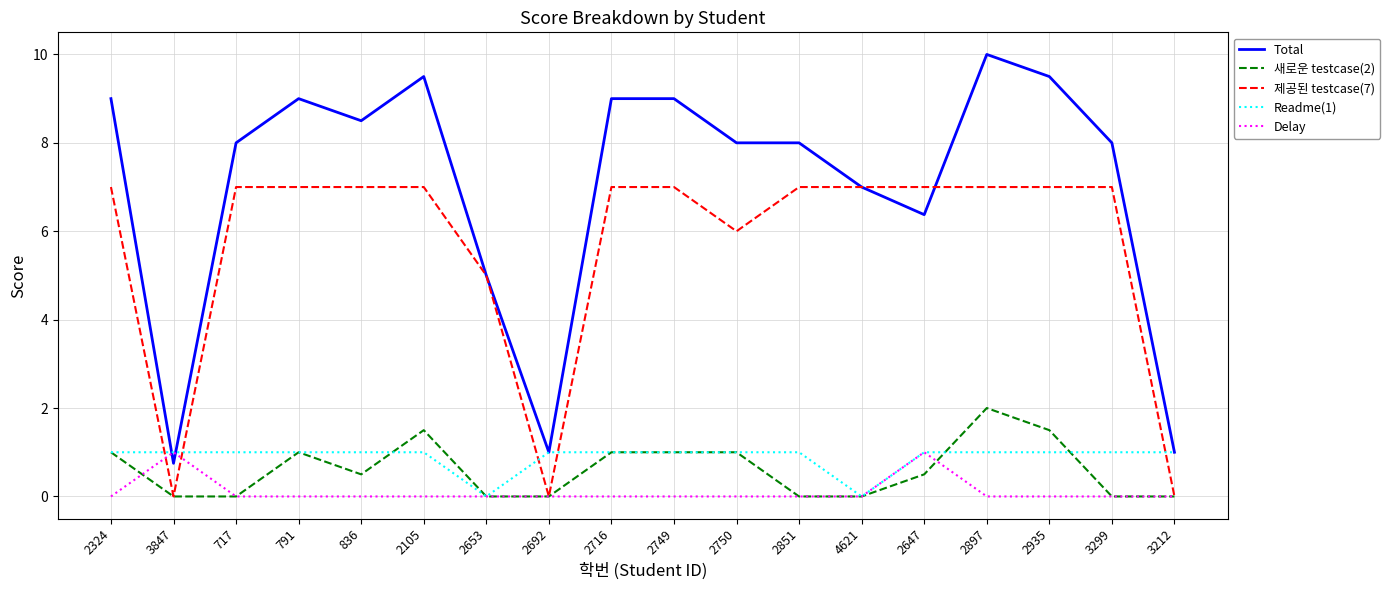

How many lines are shown in the chart?

5